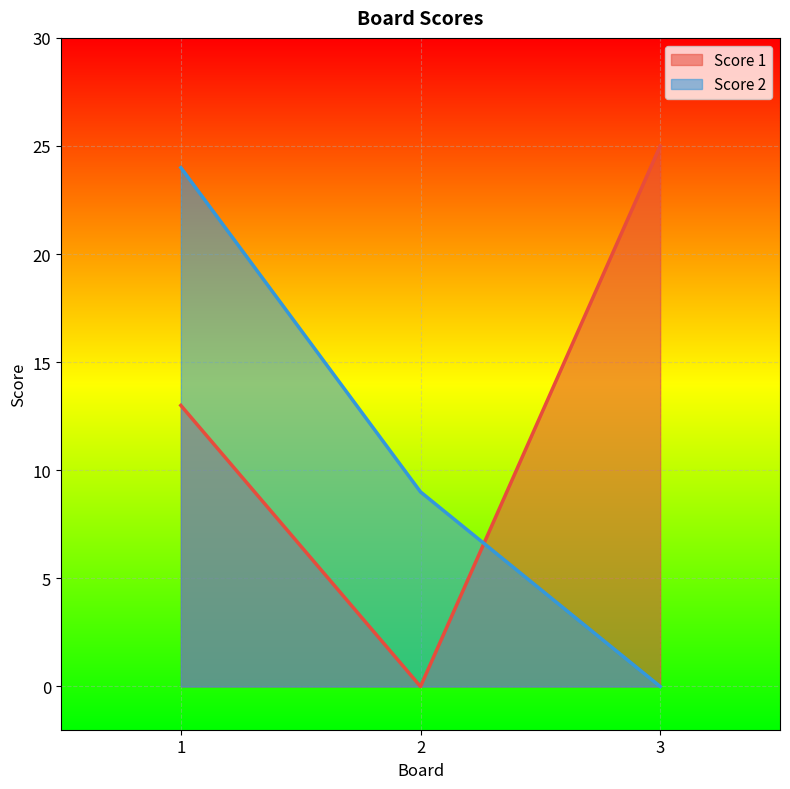

At 1, list the series in order from largest to smallest.

Score 2, Score 1